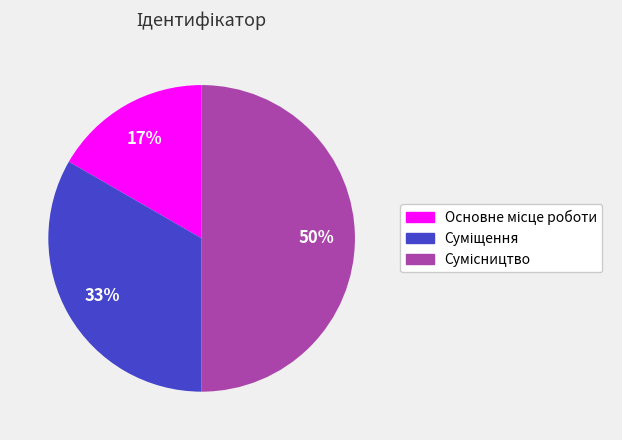

To the nearest percent, what is the average slice percentage?

33%